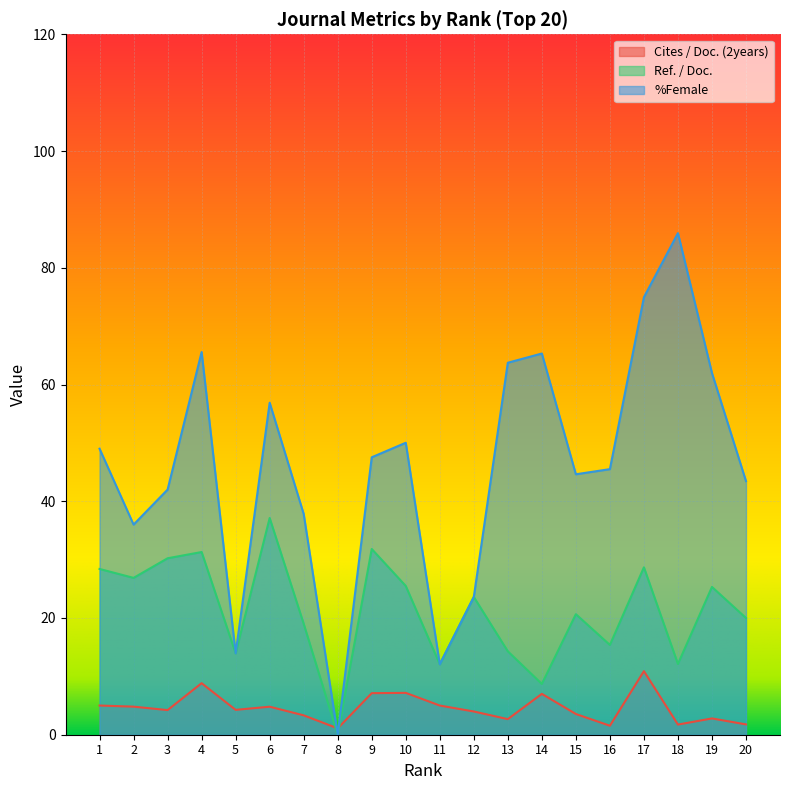

Where is the first local minimum for %Female?

2